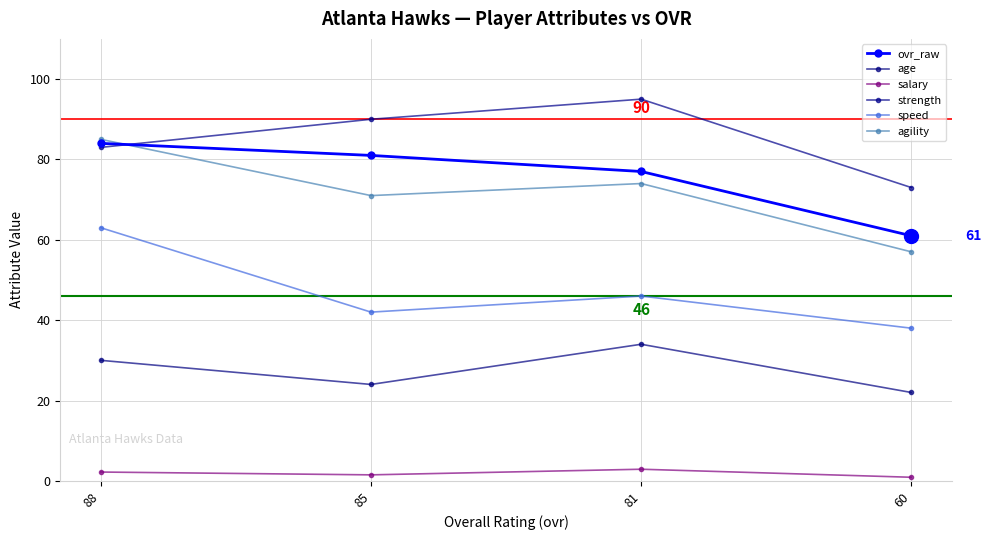

What are all the series names shown in the legend?

ovr_raw, age, salary, strength, speed, agility